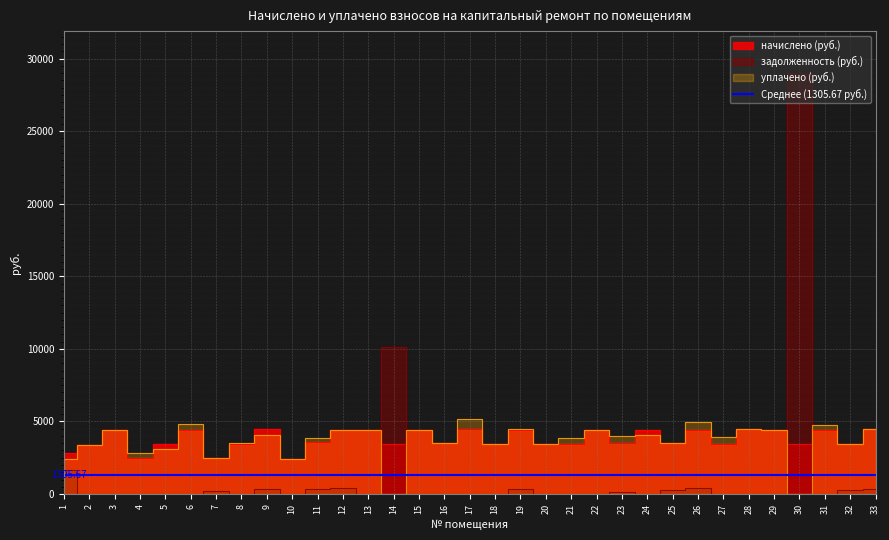

After their last crossing, which series has the higher values: задолженность or уплачено?

уплачено